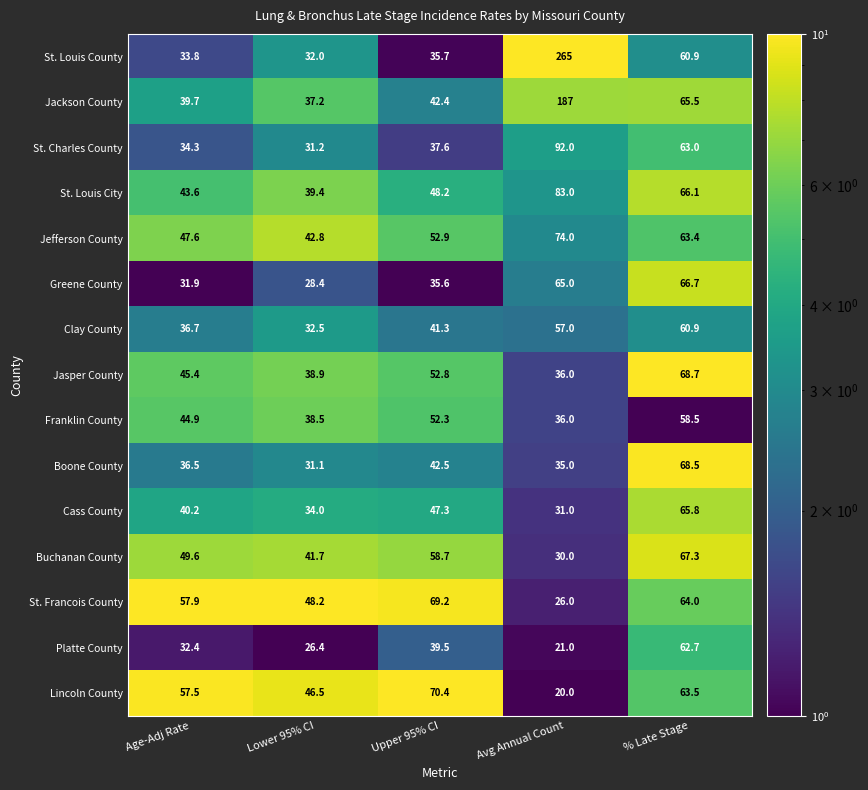

At which label is Clay County closest to 46?

Upper 95% CI